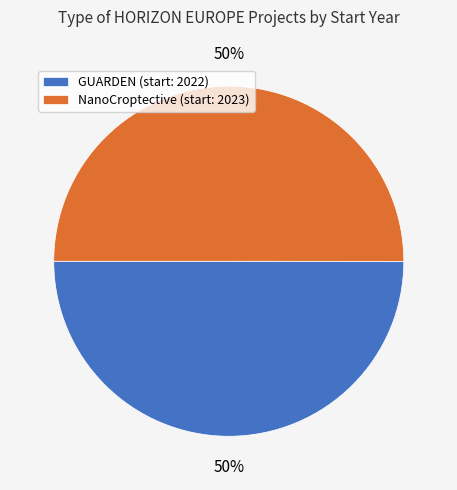

To the nearest percent, what percentage of the pie is NanoCroptective (start: 2023)?

50%